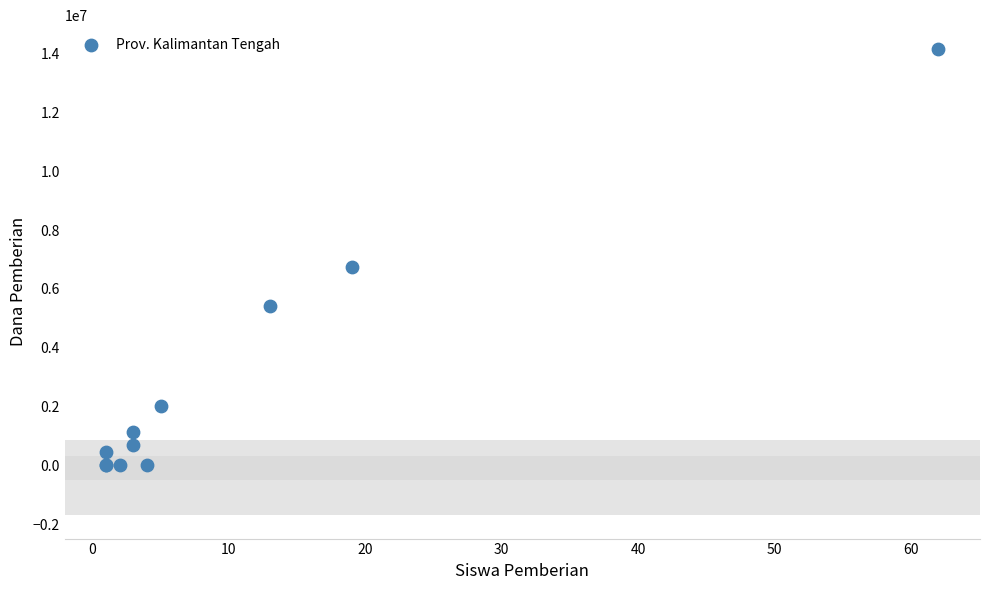

What Y value in the scatter plot is closest to 7087500?

6750000